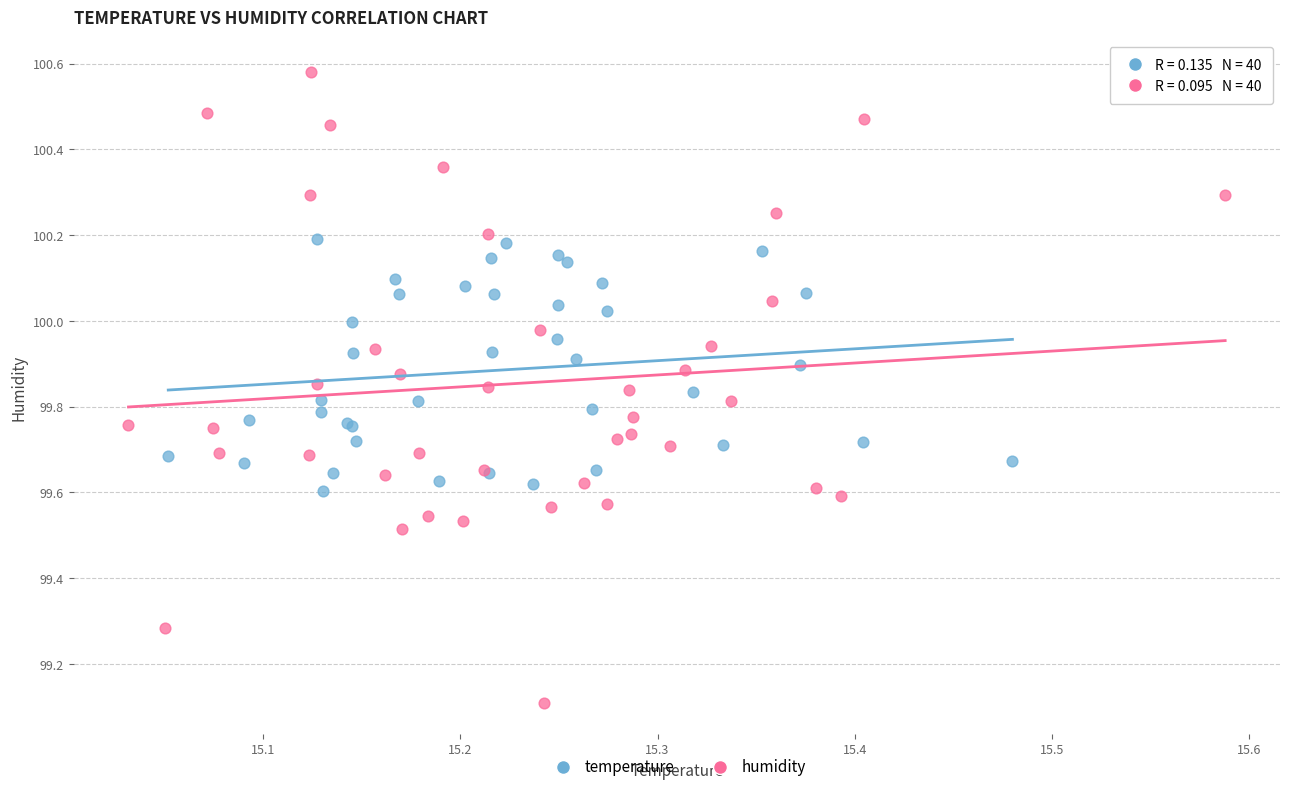

Which series reaches the maximum Y coordinate?

humidity